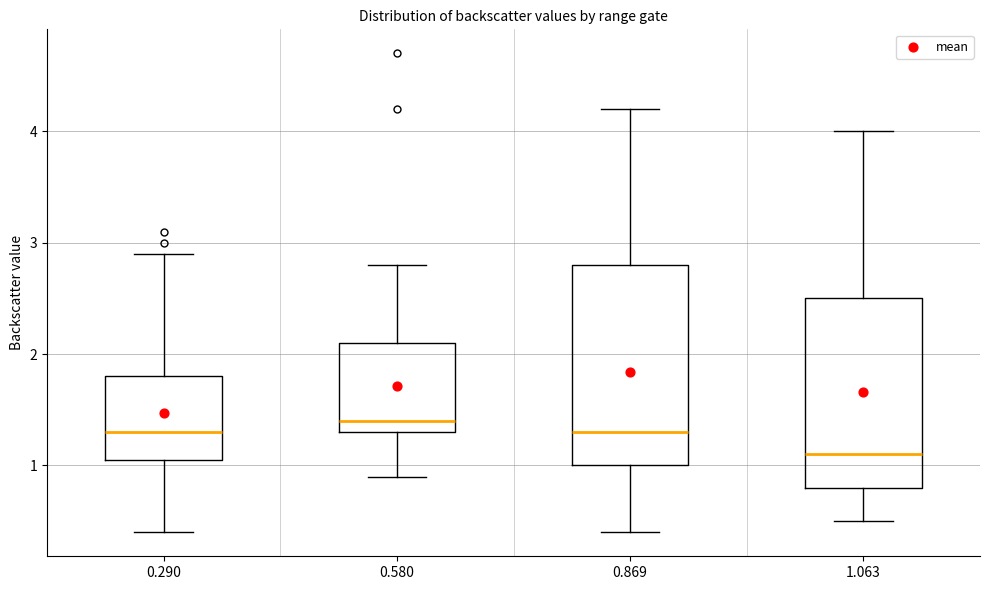

Where does the upper whisker of the box at x = 1.063 end on the y-axis? The values are not printed on the chart, so give them approximately, as read against the axis.

4.0